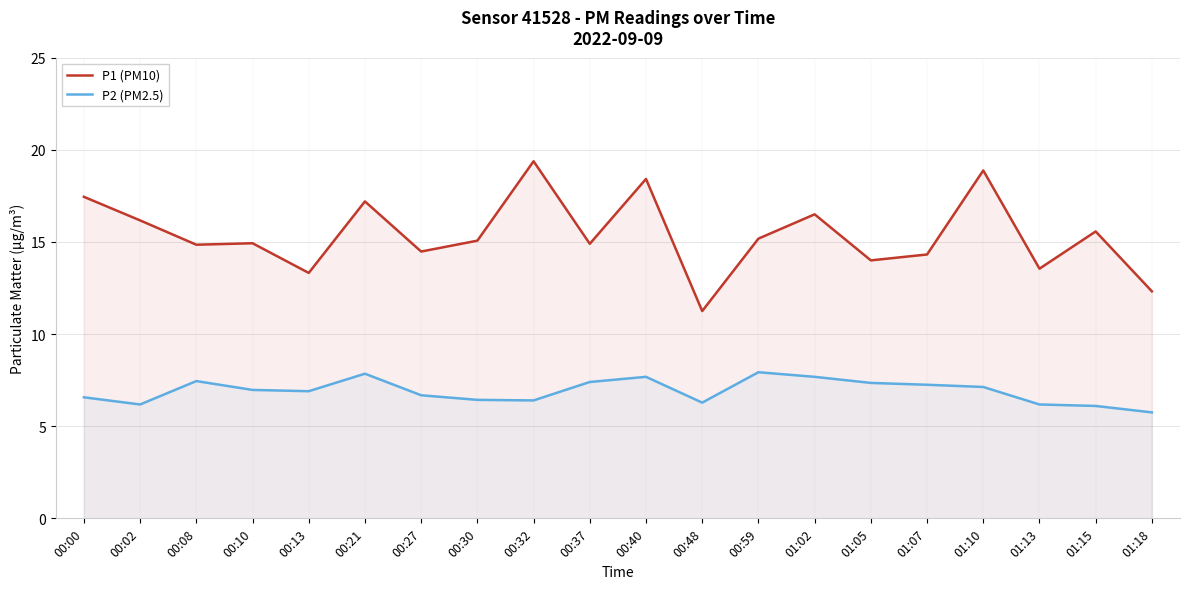

What is the label of the 6th point from the right?

01:05